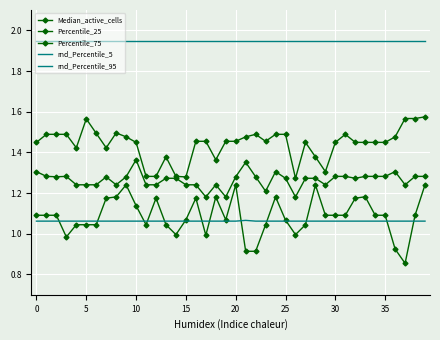

What is the maximum value shown in the chart?

1.9